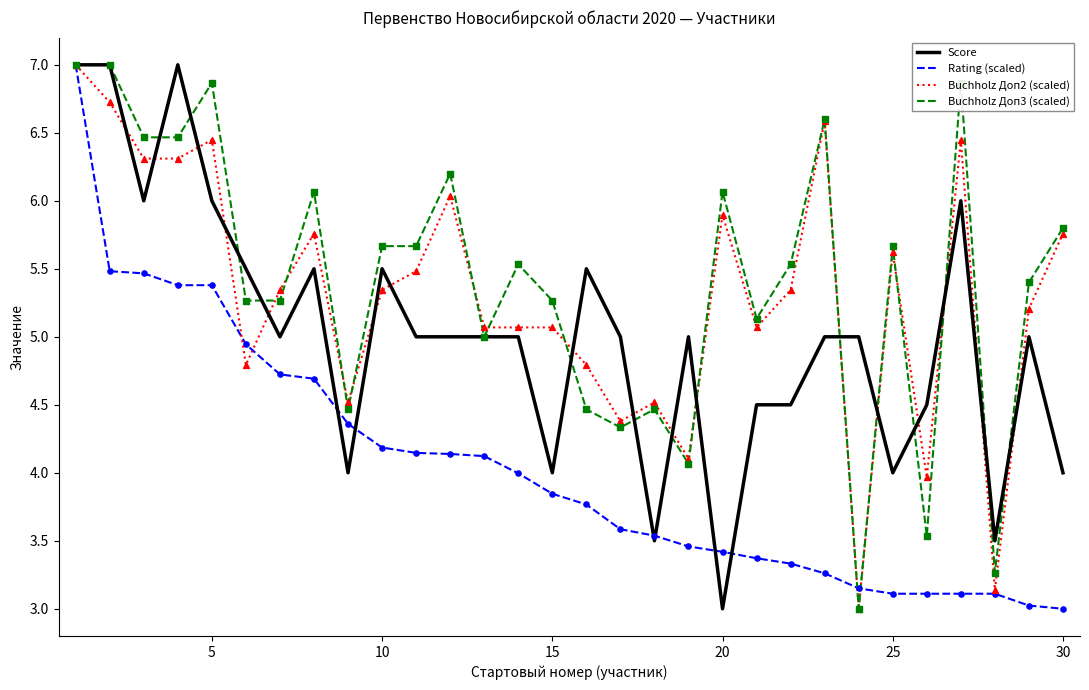

At how many categories does at least one series exceed 4?

29